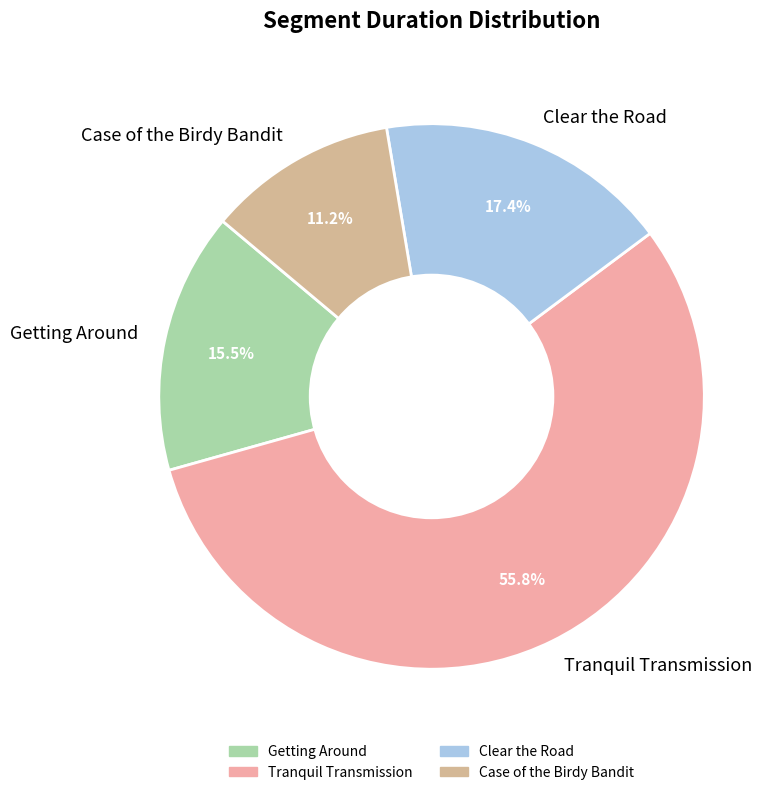

Is it true that Getting Around is 3% of the pie?

False